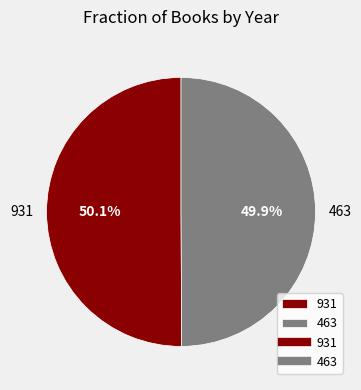

Do 931 and 463 together represent more than half of the pie?

Yes